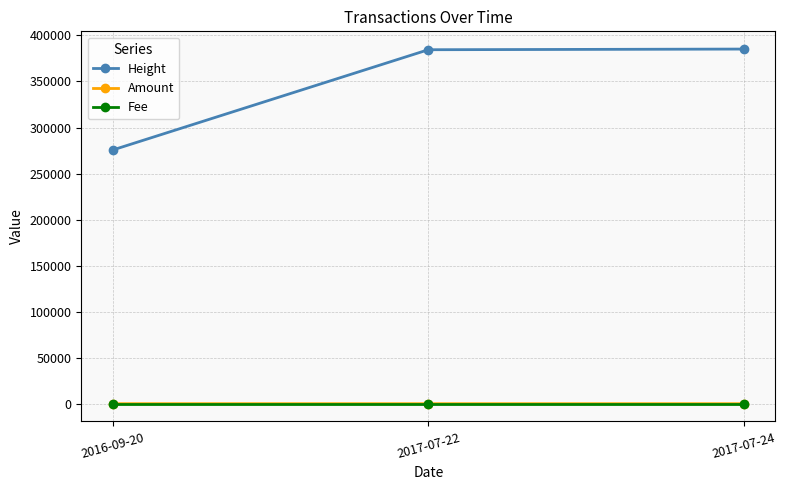

Between 2016-09-20 and 2017-07-22, which series saw the biggest shift?

Height